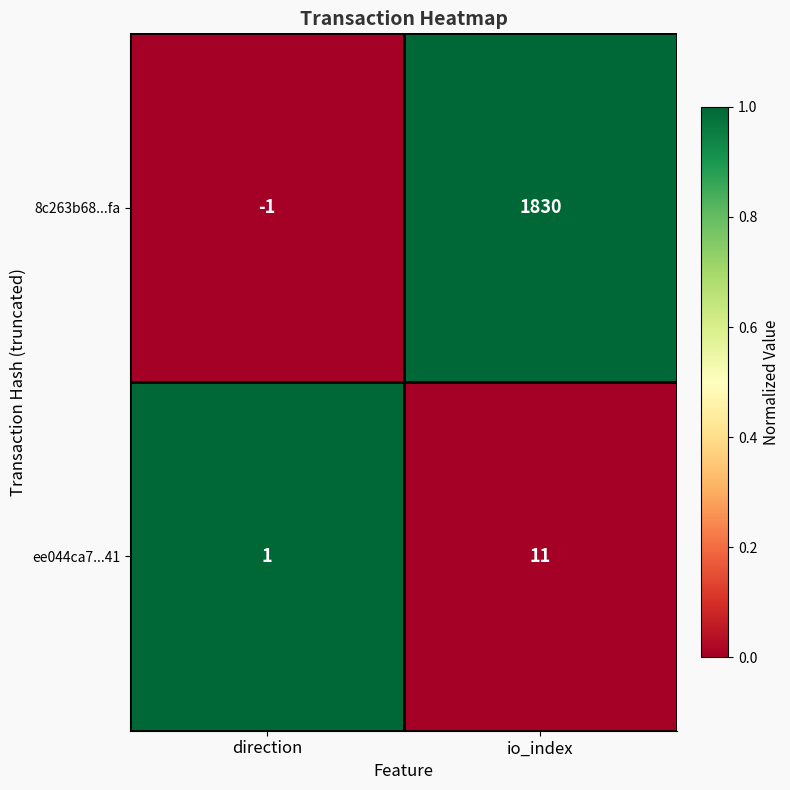

True or false: ee044ca7...41 has a value of 11 at io_index.

True